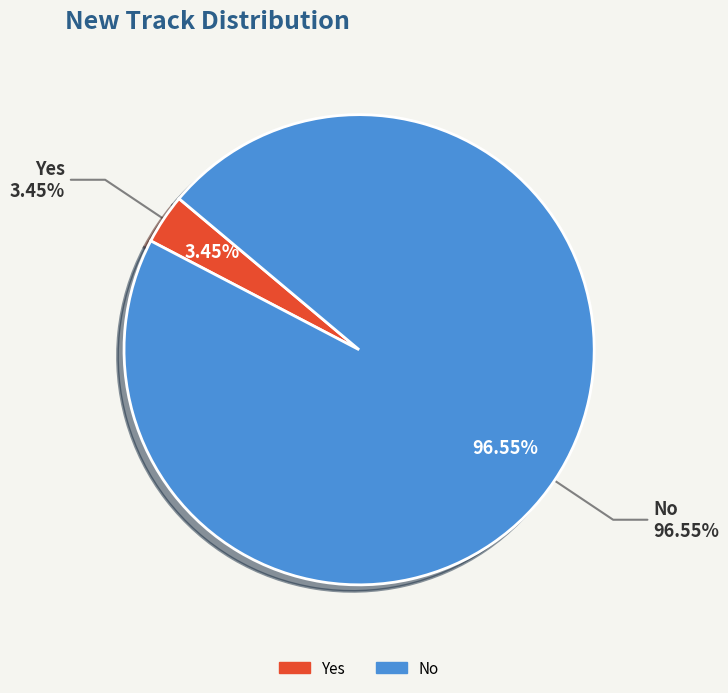

Is it true that No is 89% of the pie?

False